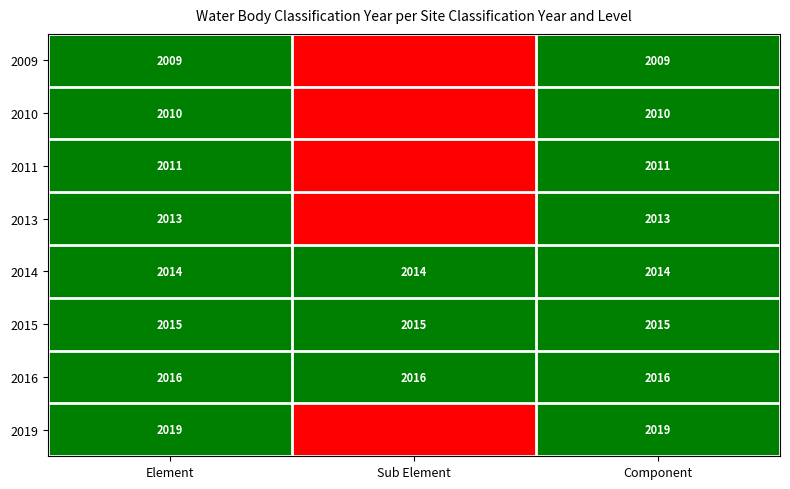

The value of 2014 at Element is 1. True or false?

False